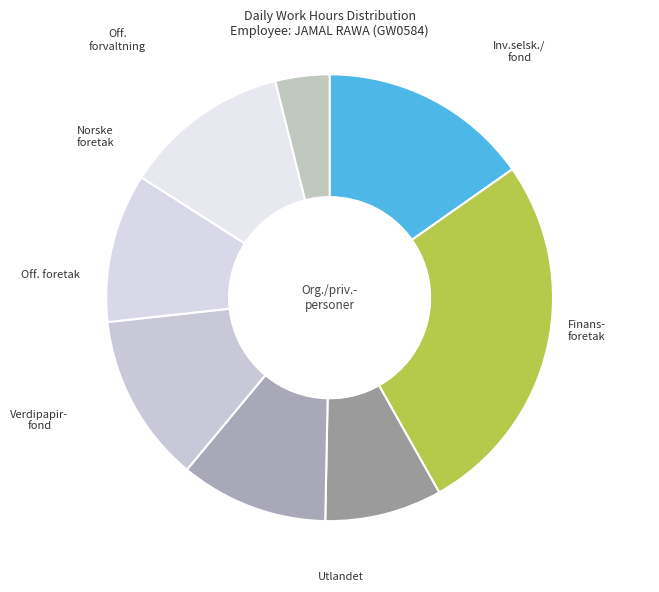

How many slices are in this pie chart?

8